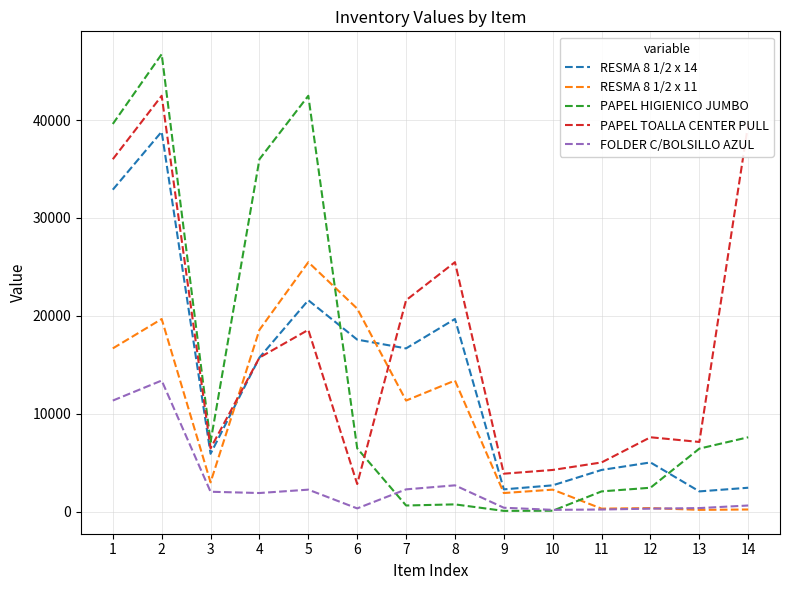

What is the difference between the second highest and minimum values in the RESMA 8 1/2 x 11 series?

20548